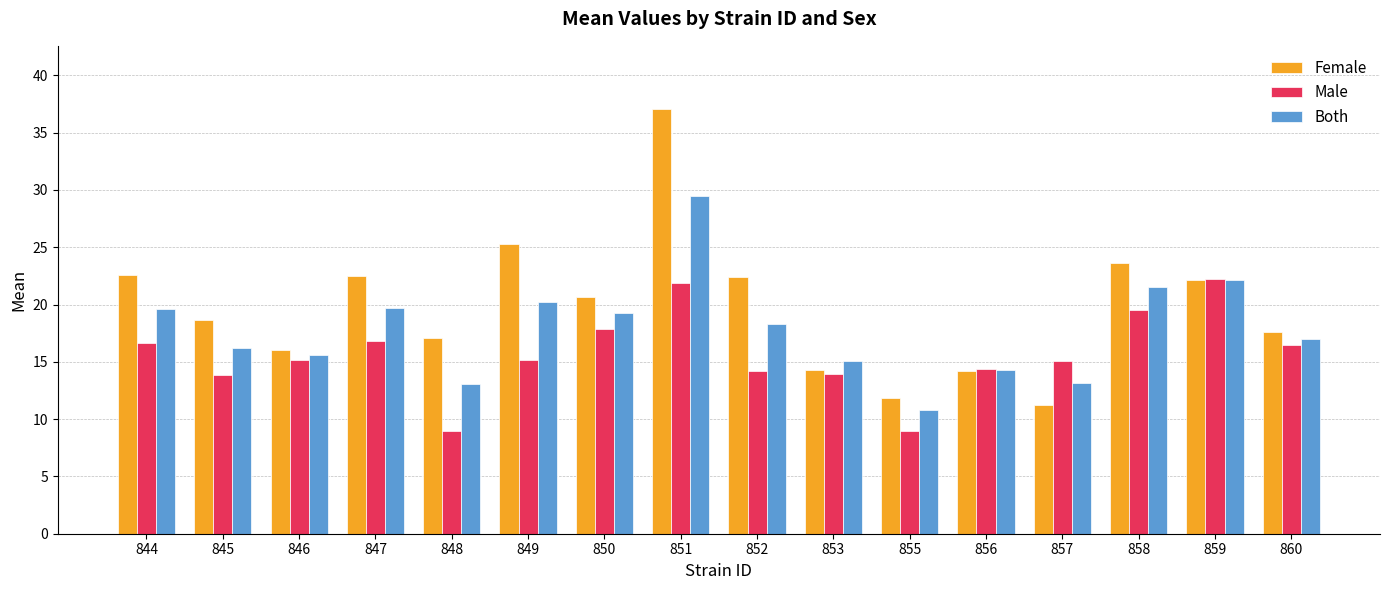

What is the difference between the highest and lowest values at 852?

8.2